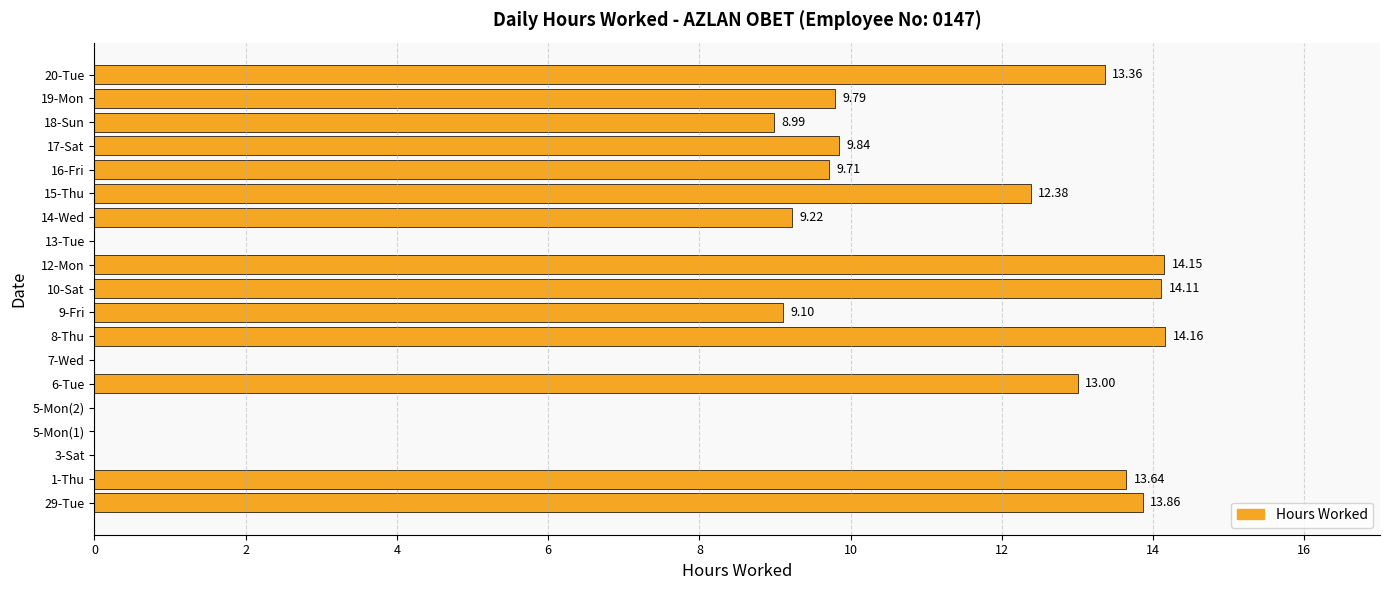

What is the sum of the values at 10-Sat and 1-Thu?

27.8